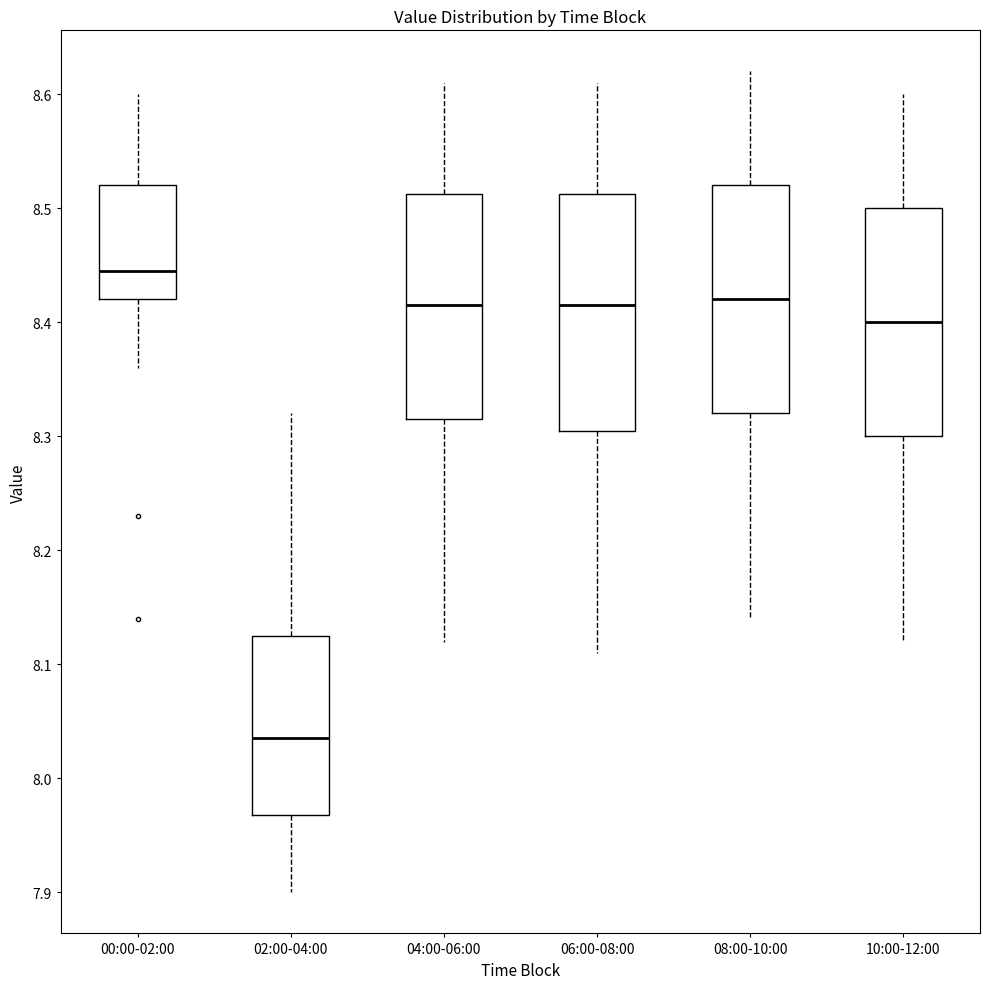

Reading left to right, transcribe this box plot: for each box, give where its median line is, the range the box spans, and where its two whiskers end, as read against the y-axis. The values are not printed on the chart, so give them approximately, as read against the axis.

00:00-02:00: median 8.45, box 8.42 to 8.52, whiskers 8.36 to 8.60
02:00-04:00: median 8.04, box 7.97 to 8.13, whiskers 7.90 to 8.32
04:00-06:00: median 8.42, box 8.32 to 8.51, whiskers 8.12 to 8.61
06:00-08:00: median 8.42, box 8.31 to 8.51, whiskers 8.11 to 8.61
08:00-10:00: median 8.42, box 8.32 to 8.52, whiskers 8.14 to 8.62
10:00-12:00: median 8.40, box 8.30 to 8.50, whiskers 8.12 to 8.60